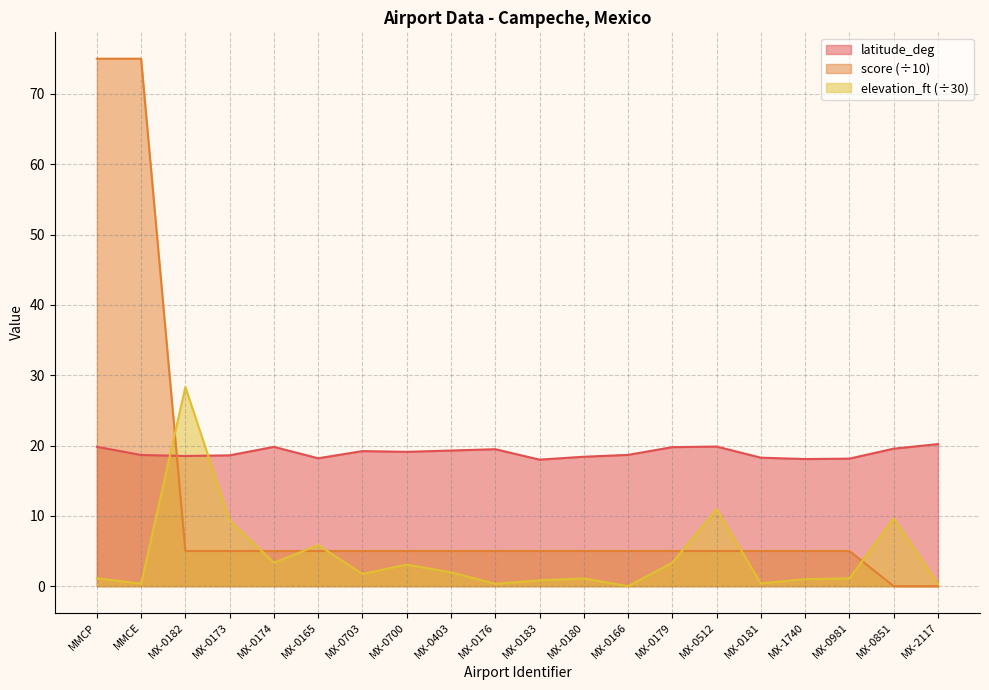

What is the total value across all series at MX-0173?

32.9